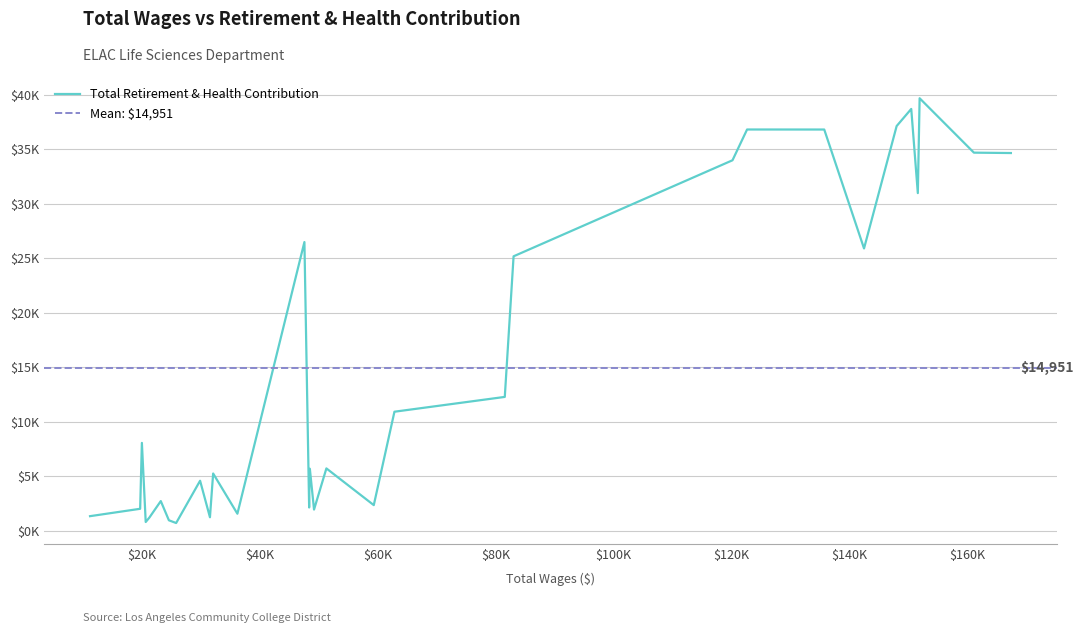

What is the maximum value shown in the chart?

39660